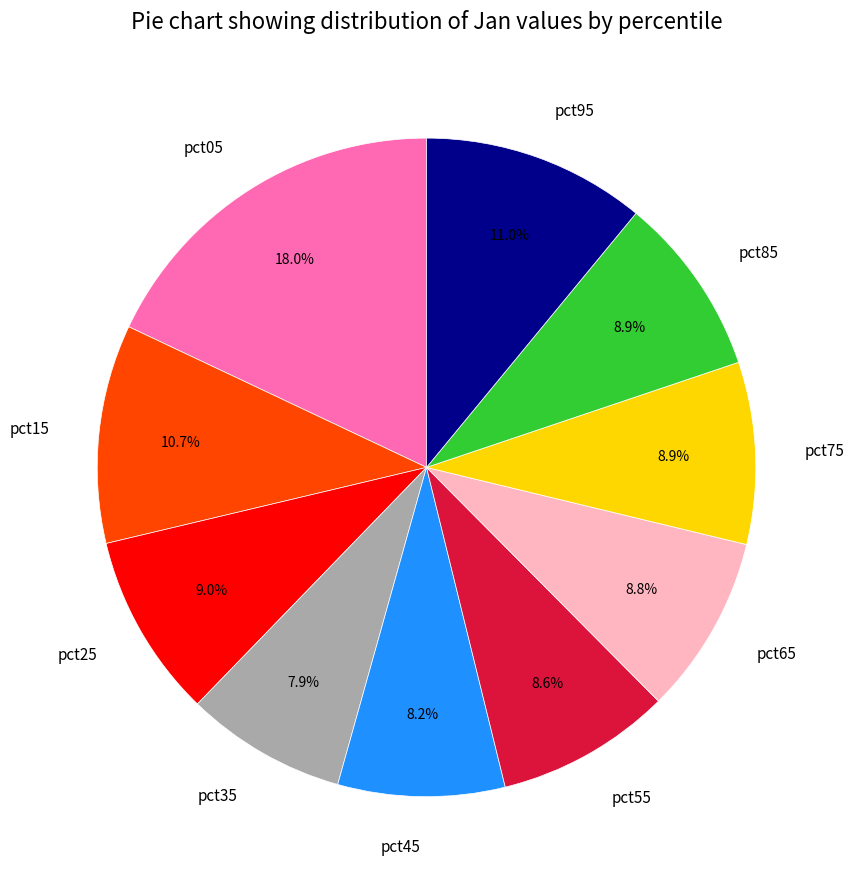

To the nearest percent, what is the combined percentage of pct35 and pct85?

17%